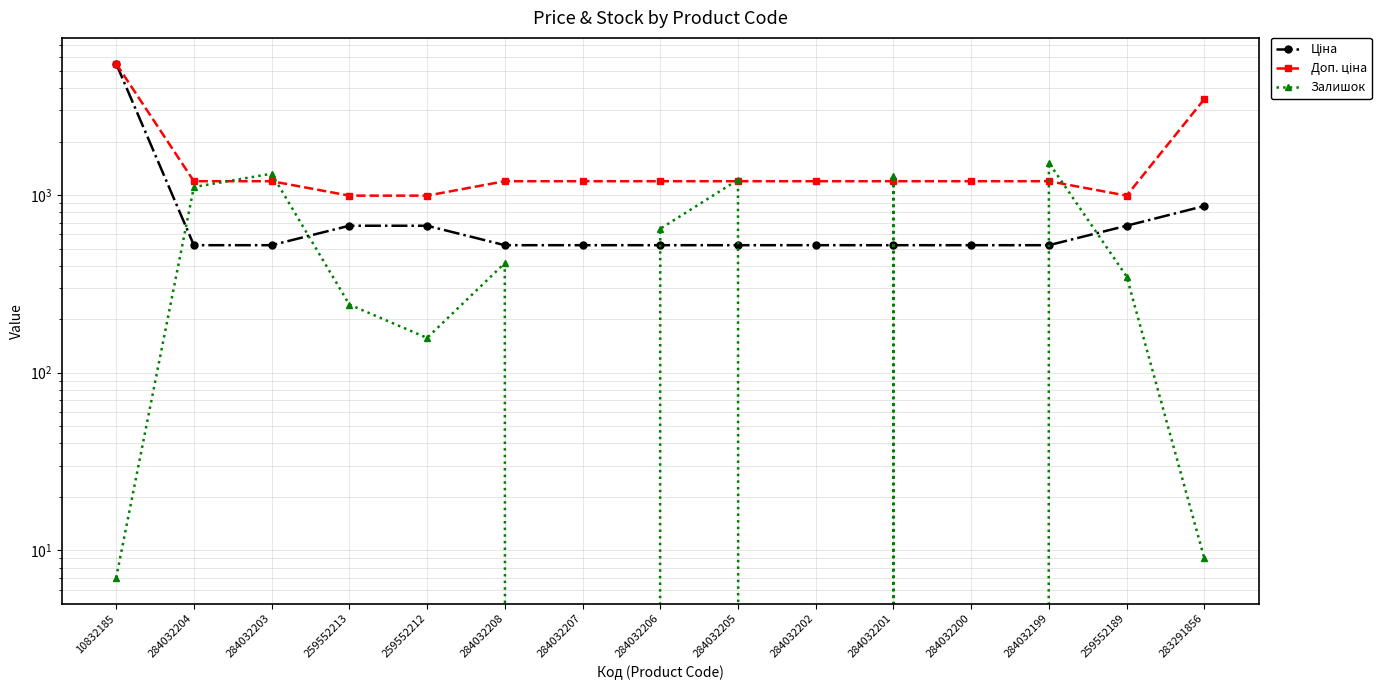

How many values in the Доп. ціна series are below 1196?

3